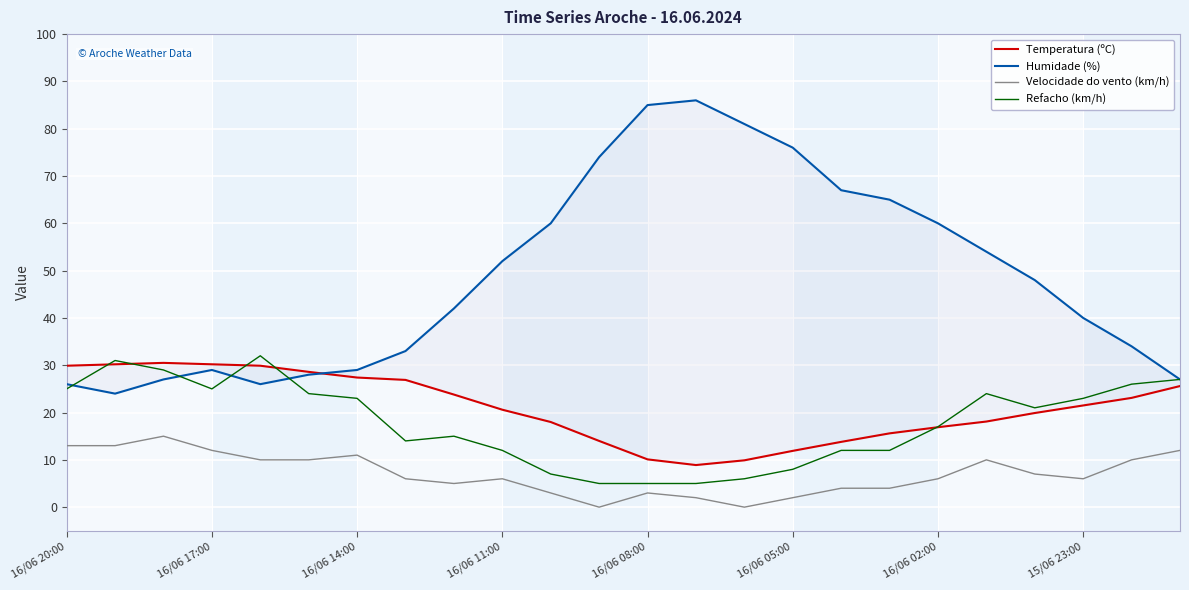

True or false: Refacho (km/h) has a value of 5.3 at 16/06 02:00.

False